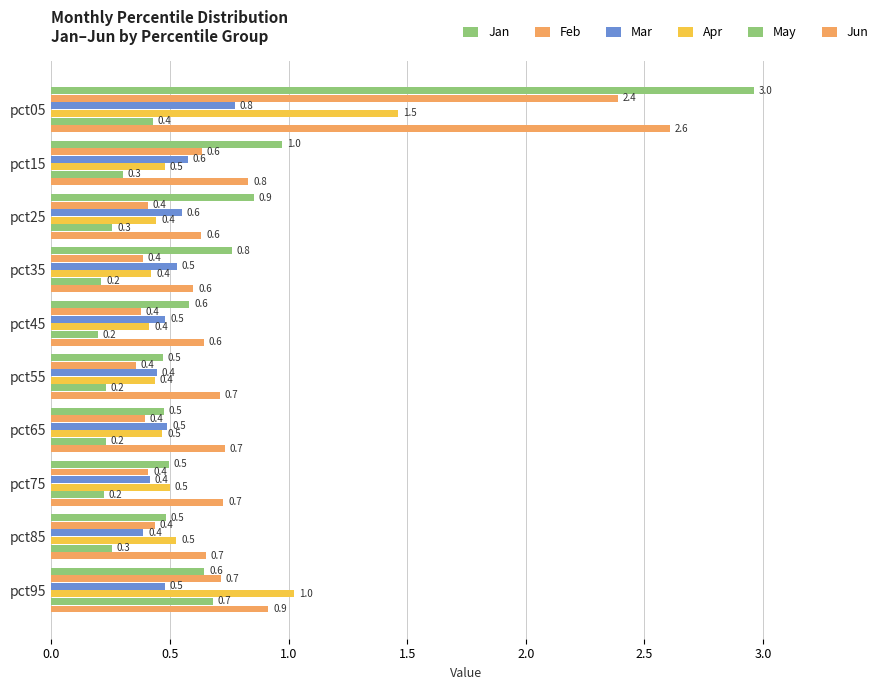

What is the smallest value displayed?

0.2